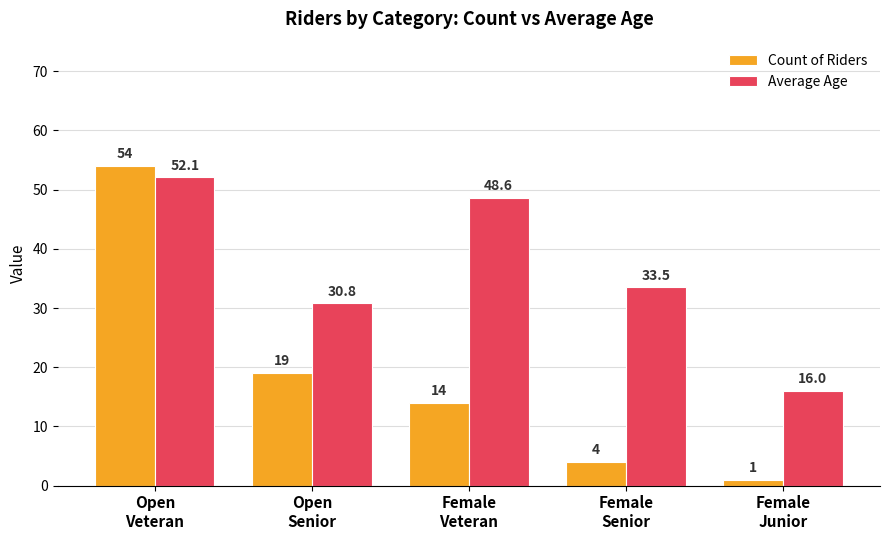

What value does the Count of Riders series have at Open
Senior?

19.0